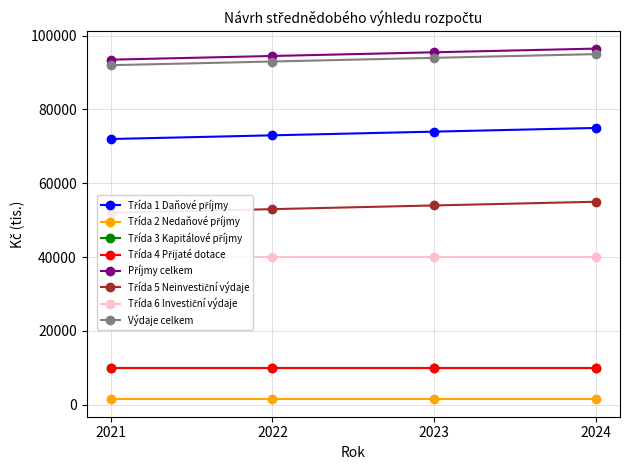

At how many categories does at least one series exceed 63129?

4